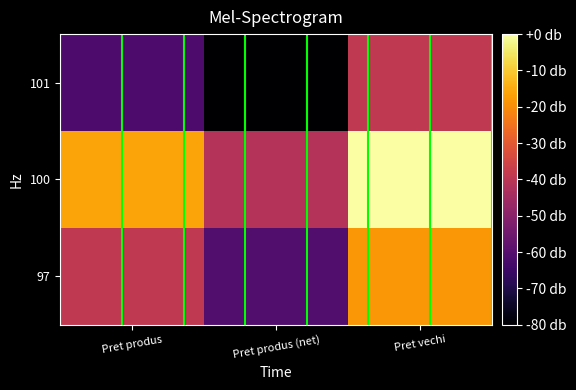

Which has a higher value, Pret produs (net) or Pret produs?

Pret produs